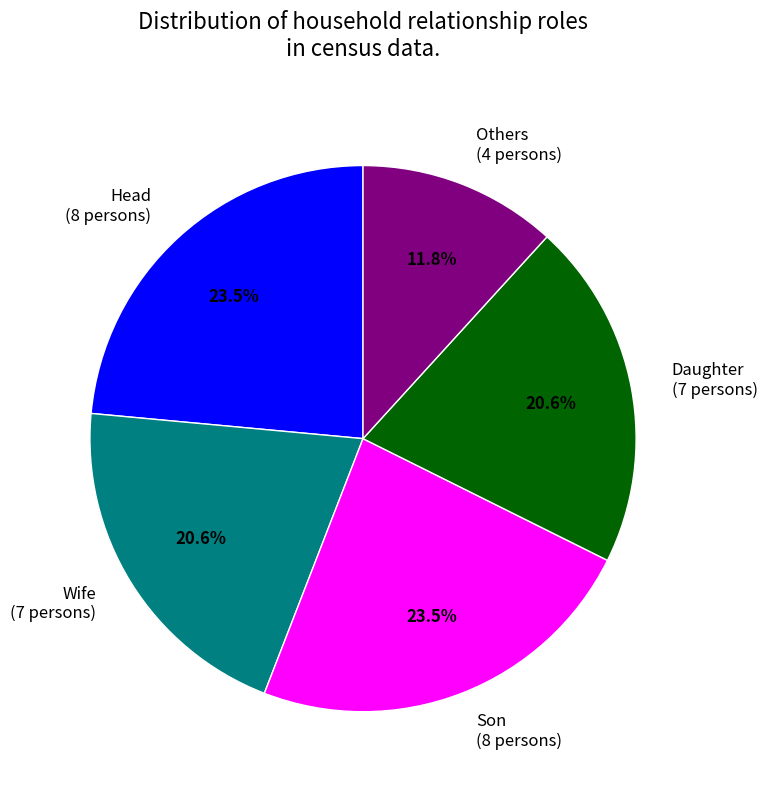

Which has a higher value, Wife (7 persons) or Others (4 persons)?

Wife (7 persons)